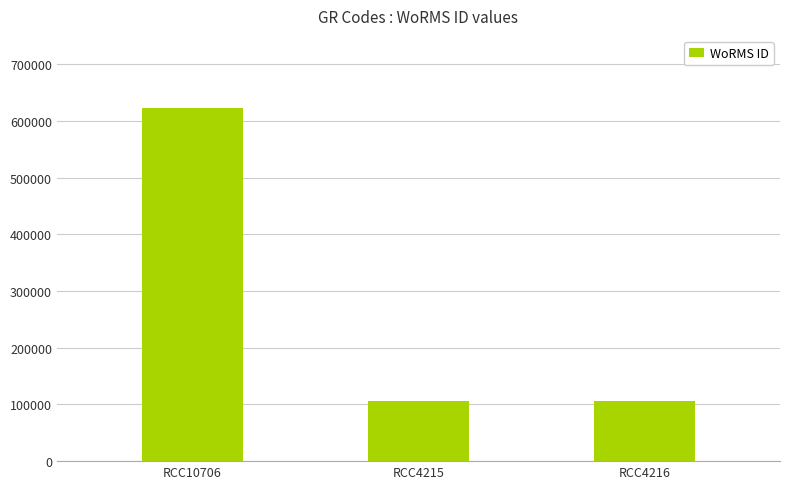

Does the chart contain any negative values?

No